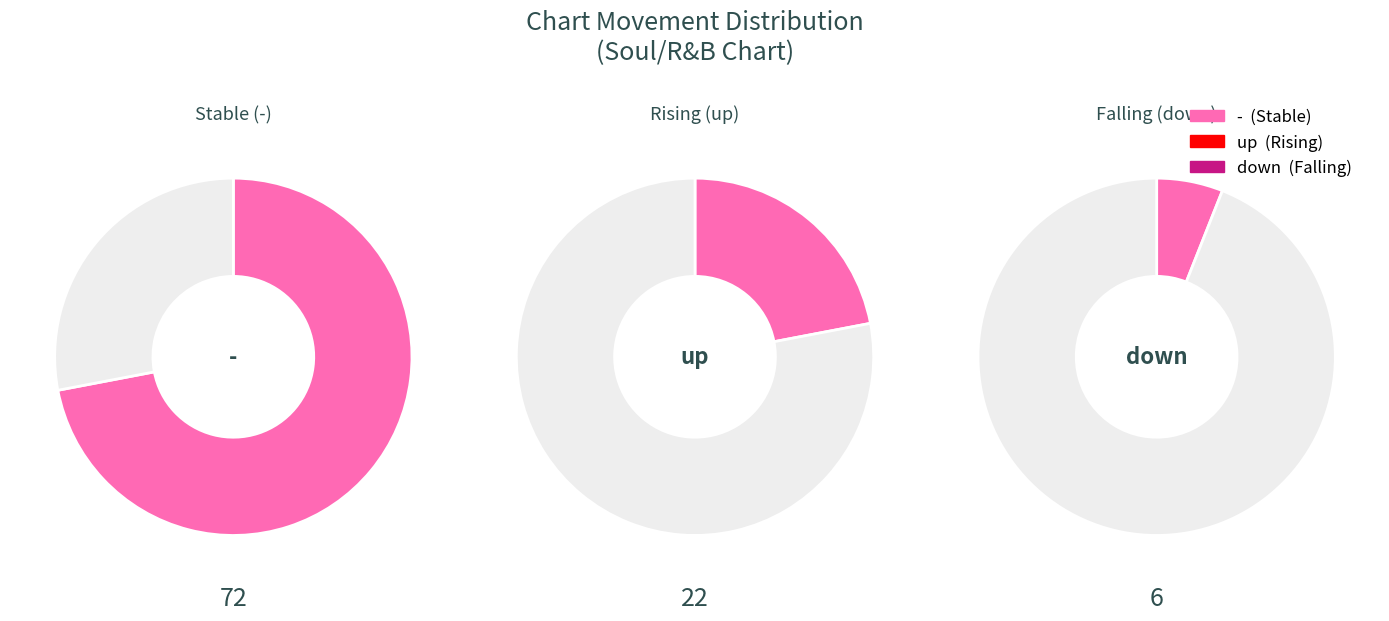

Count the number of slices in the pie.

3